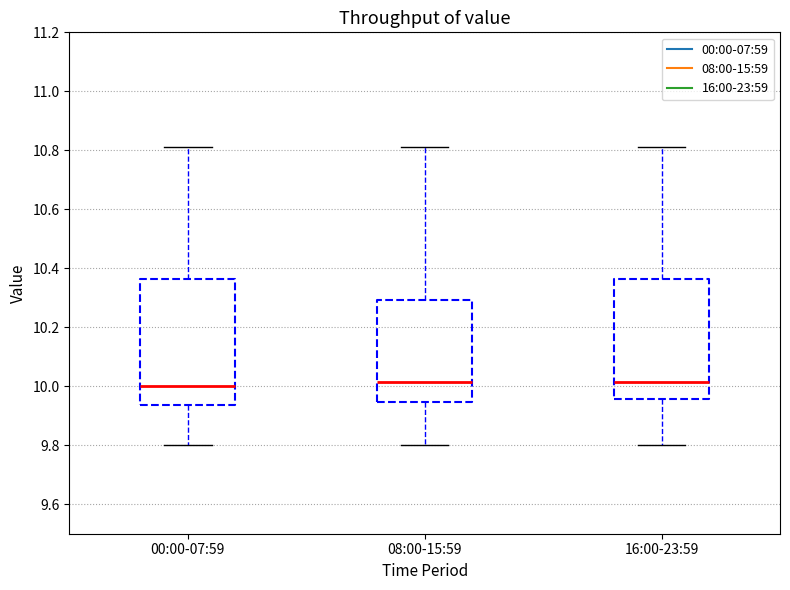

Reading left to right, transcribe this box plot: for each box, give where its median line is, the range the box spans, and where its two whiskers end, as read against the y-axis. The values are not printed on the chart, so give them approximately, as read against the axis.

00:00-07:59: median 10.00, box 9.94 to 10.36, whiskers 9.80 to 10.82
08:00-15:59: median 10.02, box 9.94 to 10.30, whiskers 9.80 to 10.82
16:00-23:59: median 10.02, box 9.96 to 10.36, whiskers 9.80 to 10.82